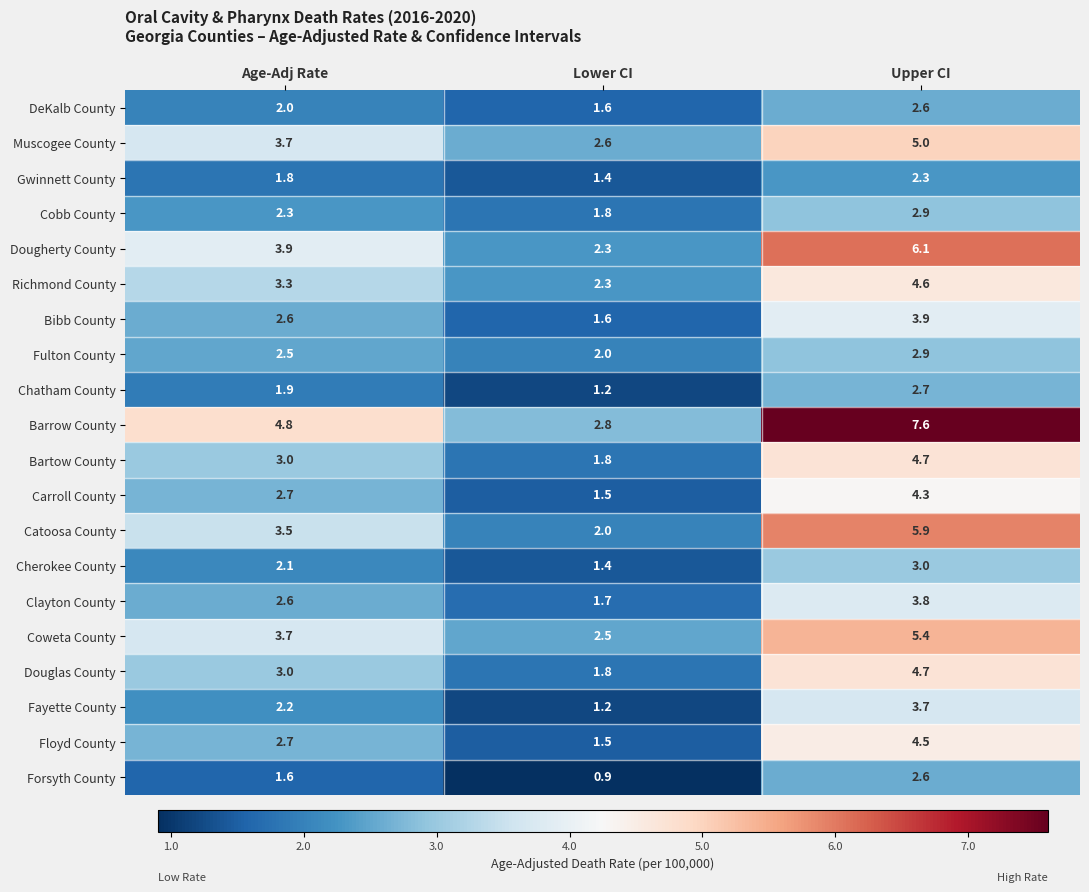

Rank the categories by Coweta County value from lowest to highest.

Lower CI, Age-Adj Rate, Upper CI